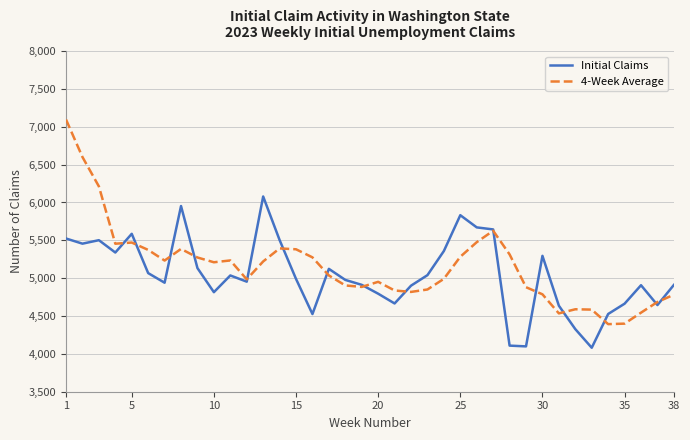

What is the minimum value for Initial Claims?

4081.0